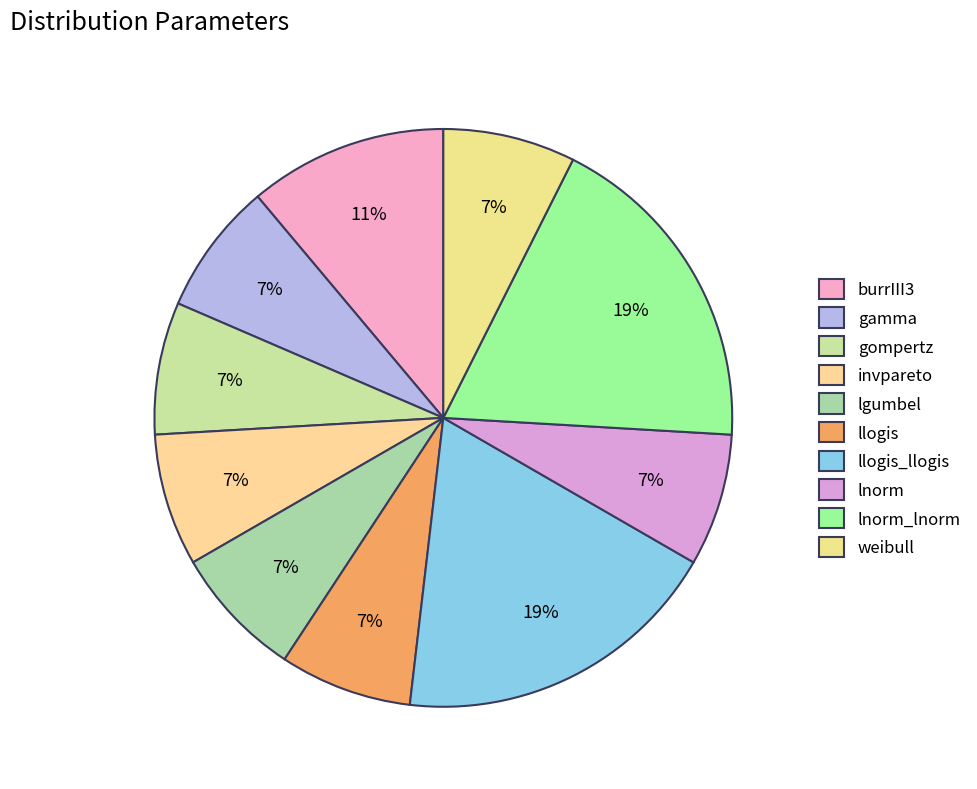

Is there any slice that represents more than half of the pie?

No